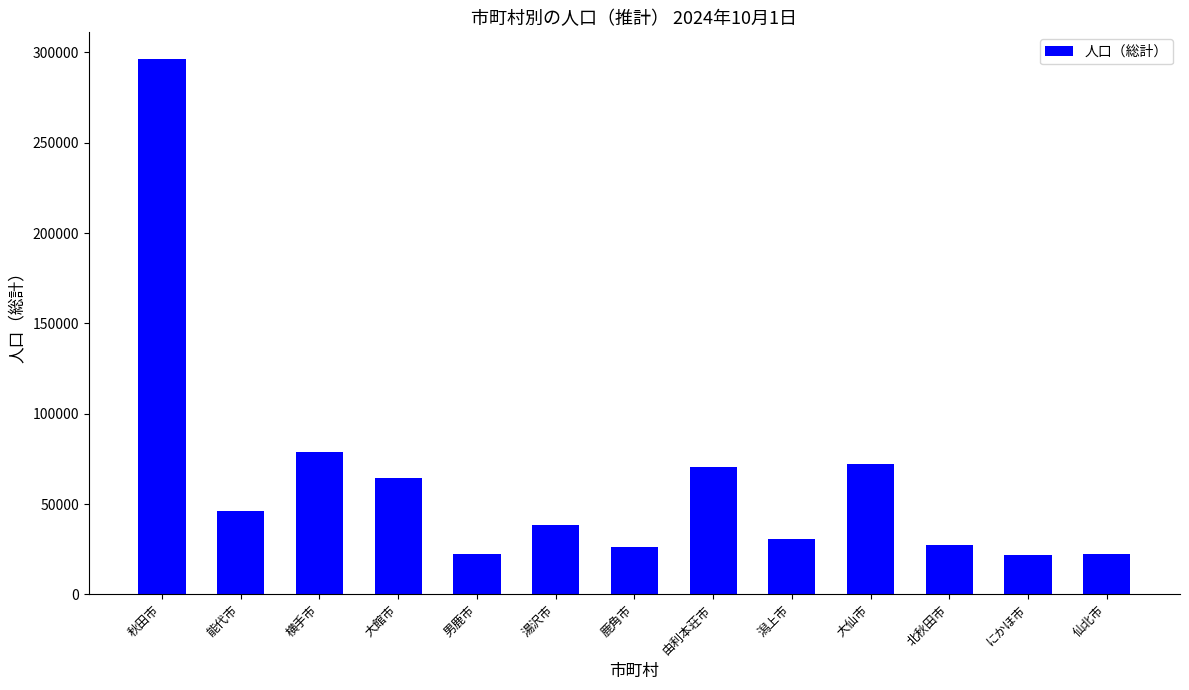

The chart shows a value of 27151 at 北秋田市. True or false?

True